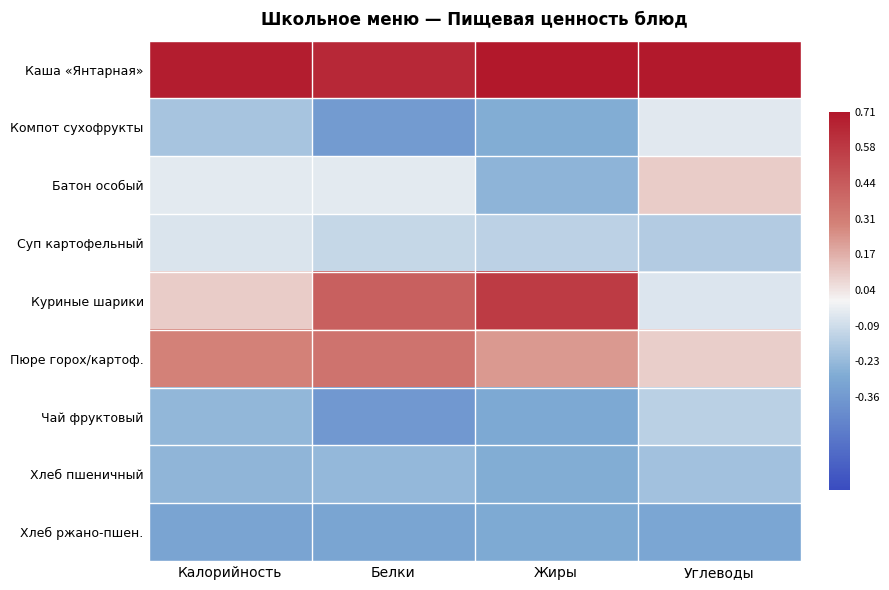

How many distinct data groups are displayed?

9